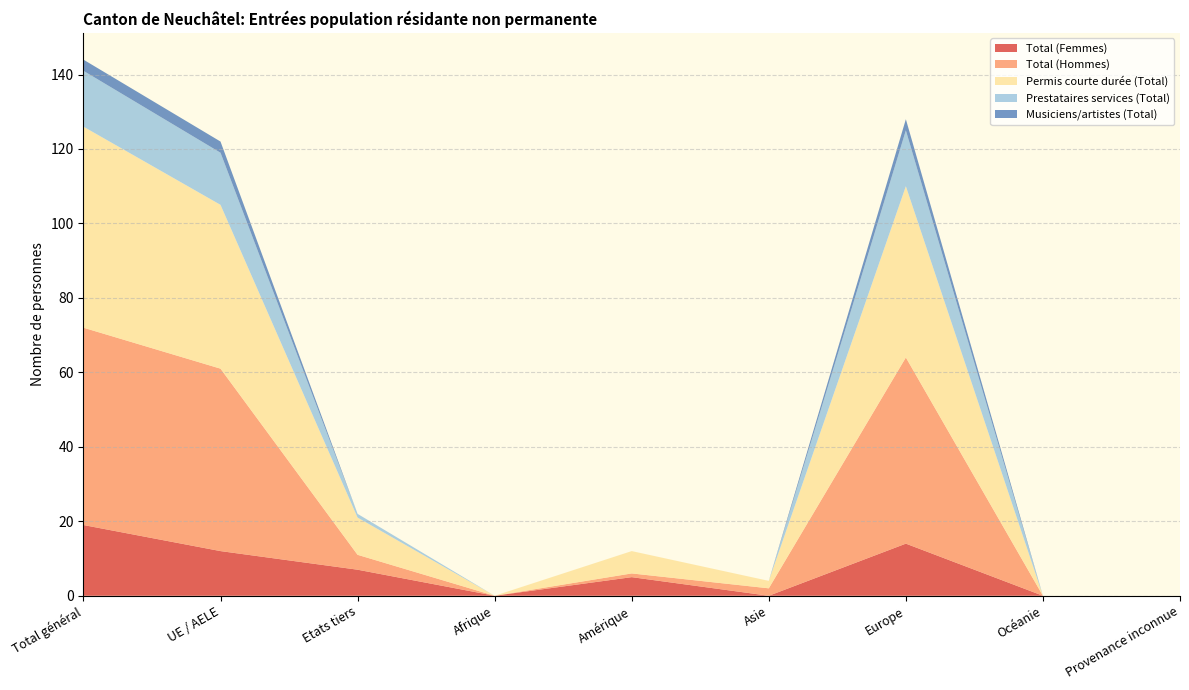

Reading left to right, extract all data points from this chart.

Total (Femmes): Total général=19	UE / AELE=12	Etats tiers=7	Afrique=0	Amérique=5	Asie=0	Europe=14	Océanie=0	Provenance inconnue=0
Total (Hommes): Total général=53	UE / AELE=49	Etats tiers=4	Afrique=0	Amérique=1	Asie=2	Europe=50	Océanie=0	Provenance inconnue=0
Permis courte durée (Total): Total général=54	UE / AELE=44	Etats tiers=10	Afrique=0	Amérique=6	Asie=2	Europe=46	Océanie=0	Provenance inconnue=0
Prestataires services (Total): Total général=15	UE / AELE=14	Etats tiers=1	Afrique=0	Amérique=0	Asie=0	Europe=15	Océanie=0	Provenance inconnue=0
Musiciens/artistes (Total): Total général=3	UE / AELE=3	Etats tiers=0	Afrique=0	Amérique=0	Asie=0	Europe=3	Océanie=0	Provenance inconnue=0